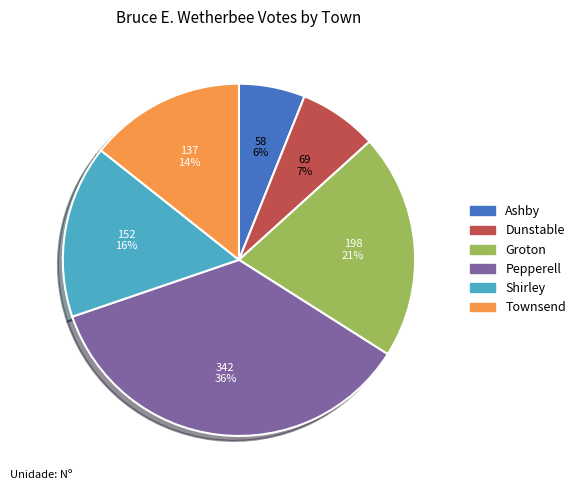

Which category has the biggest portion of the pie?

Pepperell